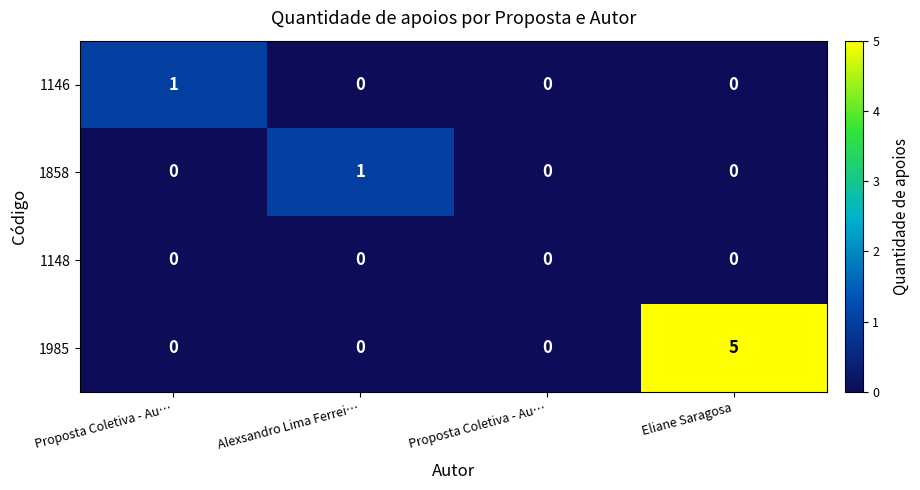

How many positive values does the 1146 series have?

1